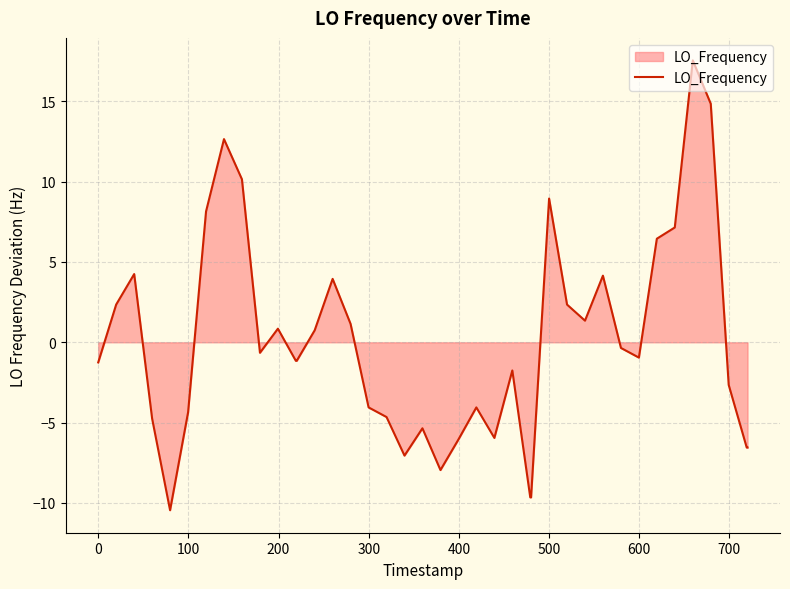

What is the difference between the maximum and minimum values?

28.0